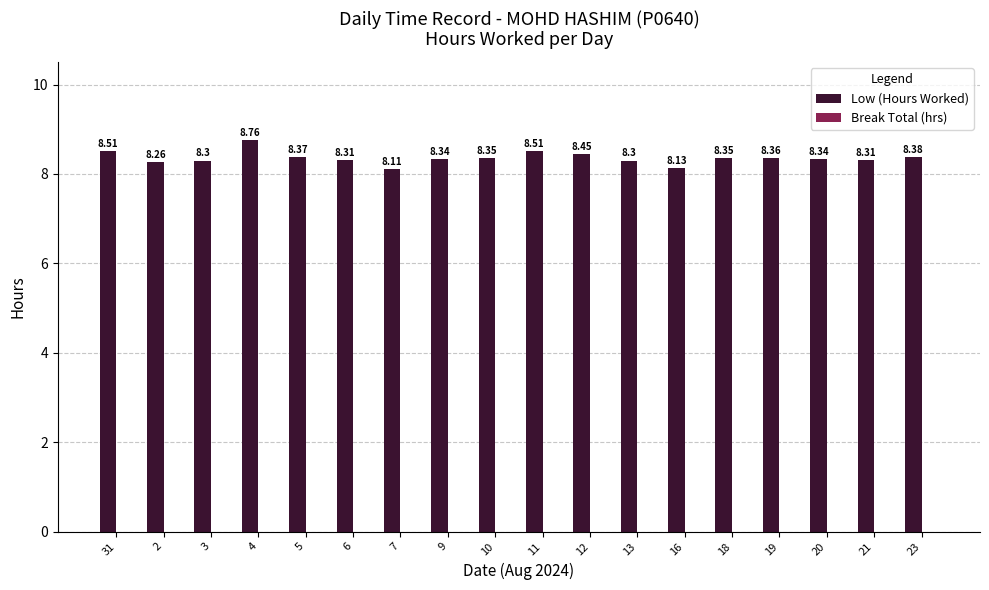

What position from the left is 16?

13